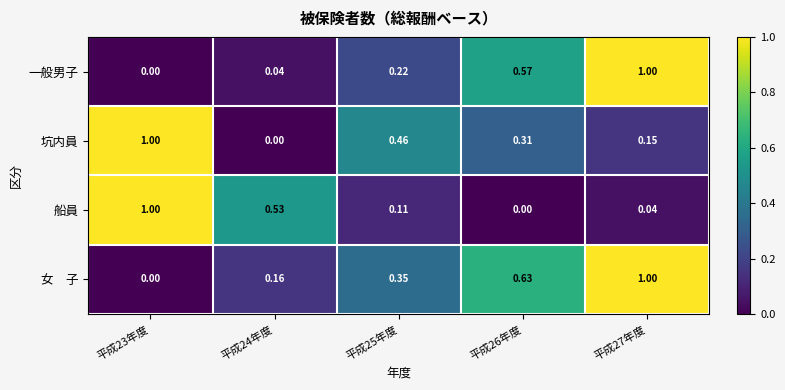

Between 平成24年度 and 平成26年度, which is larger?

平成26年度